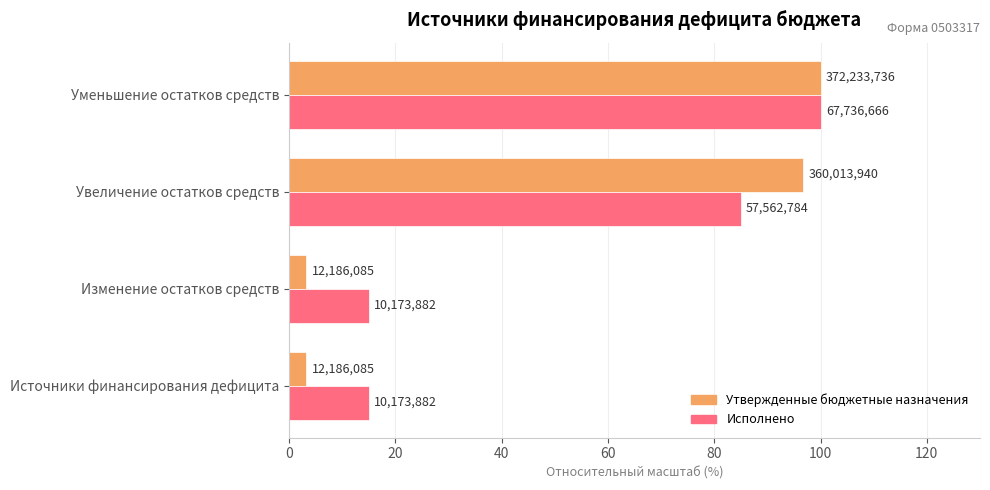

What are all the series names shown in the legend?

Утвержденные бюджетные назначения, Исполнено